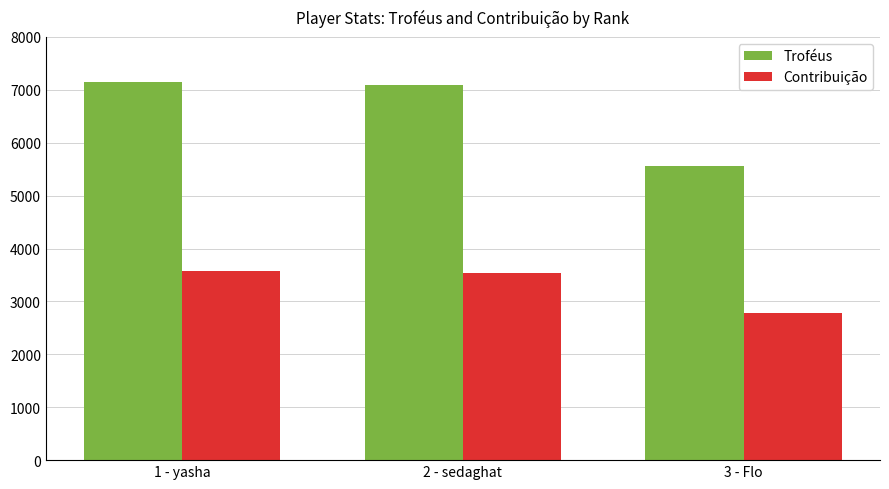

What is the total value across all series at 1 - yasha?

10729